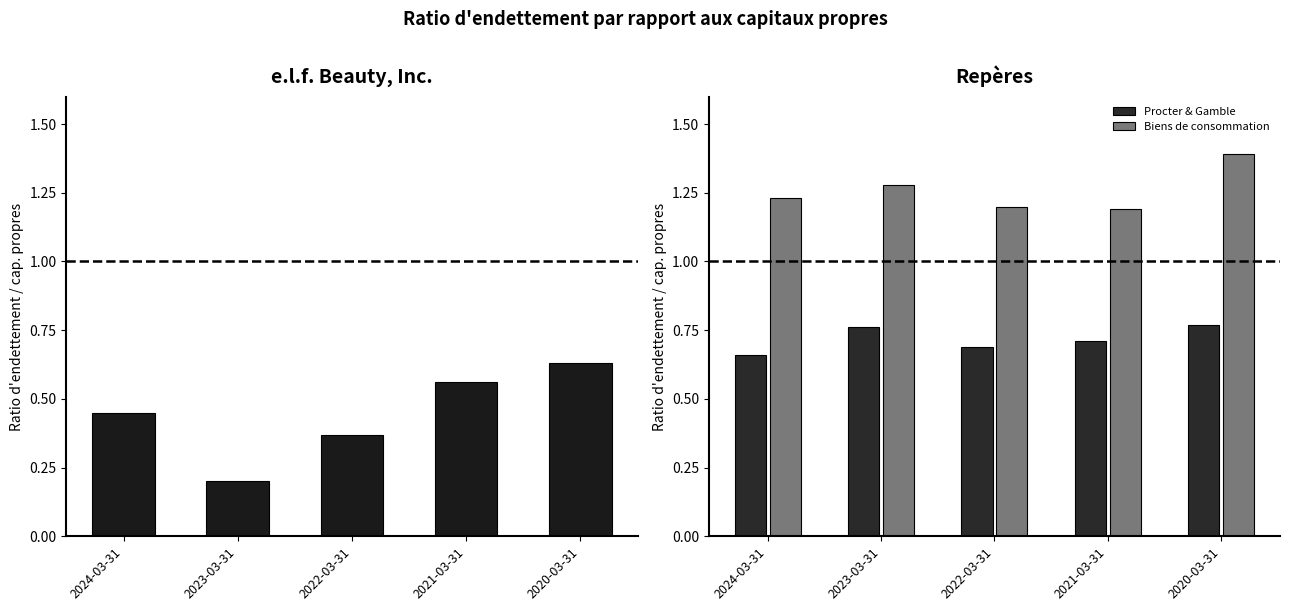

What is the greatest value displayed?

1.4